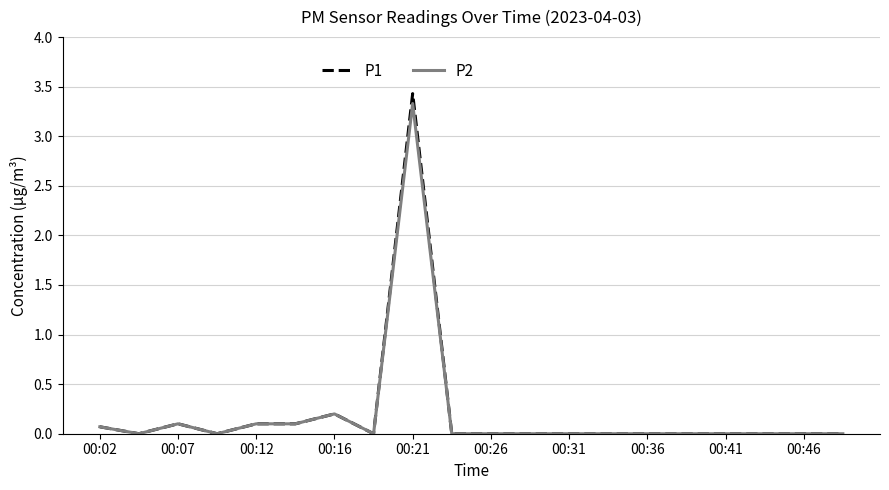

True or false: P1 and P2 intersect in this chart.

False